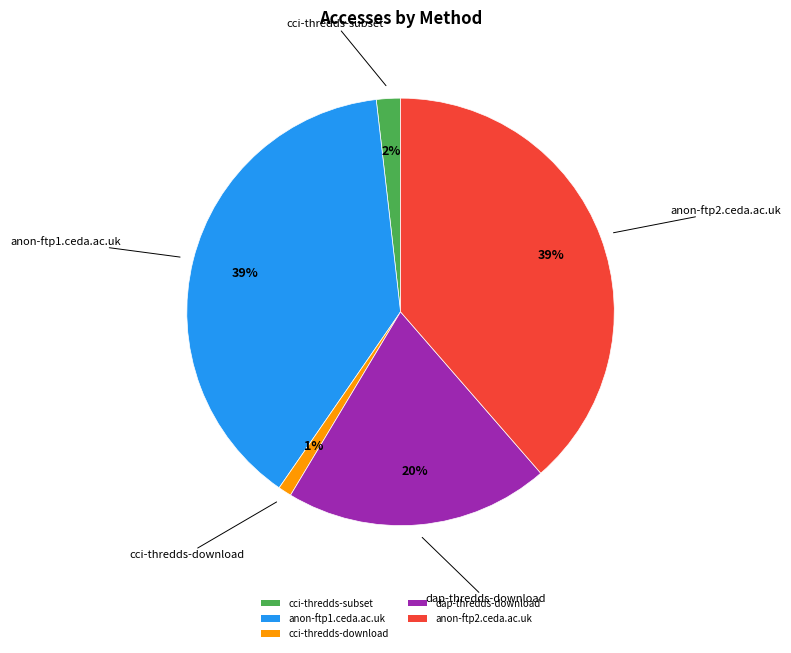

What is the smallest slice in the pie chart?

cci-thredds-download